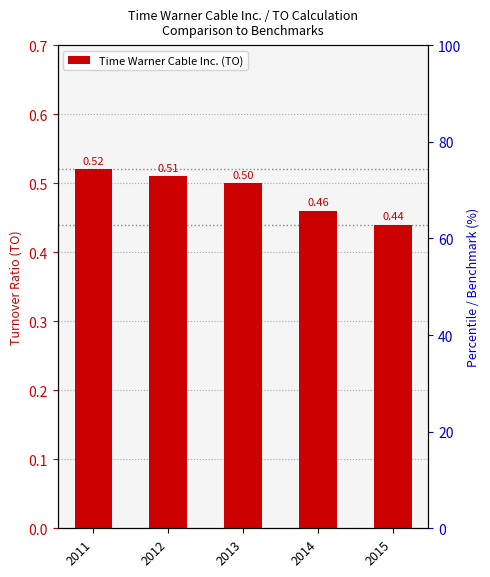

Reading left to right, list all the values displayed in this chart.

0.5	0.5	0.5	0.5	0.4